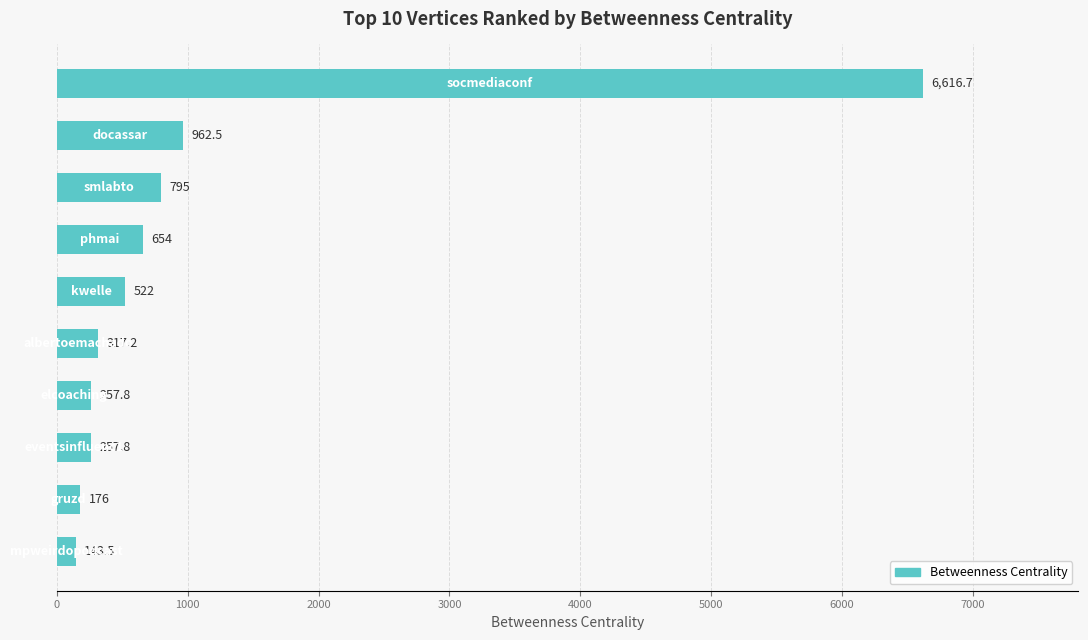

Reading top to bottom, extract all data points from this chart.

6616.7	962.5	795.0	654.0	522.0	317.2	257.8	257.8	176.0	143.5